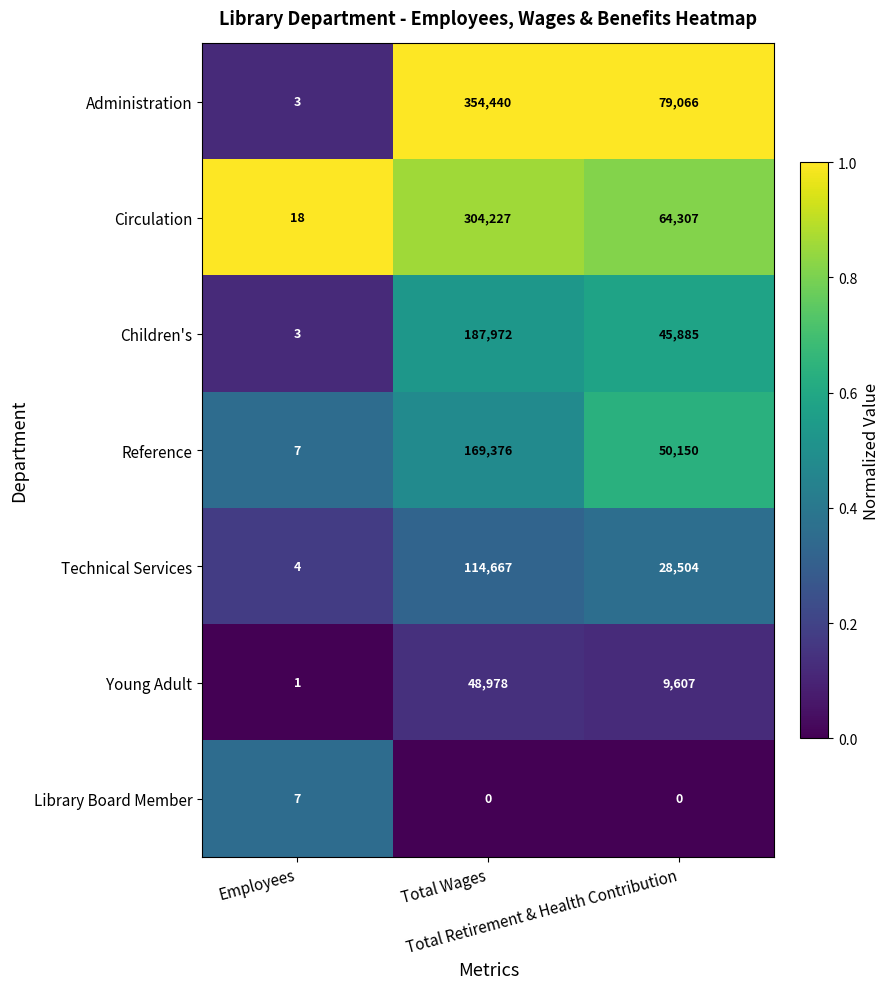

What is the maximum value for Circulation?

304227